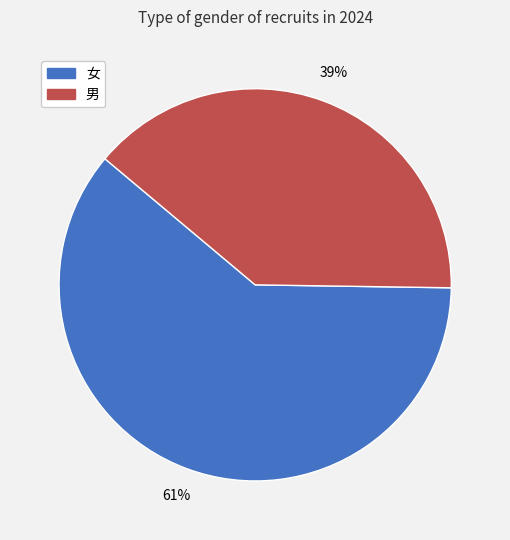

True or false: 男 accounts for 39% of the total.

True